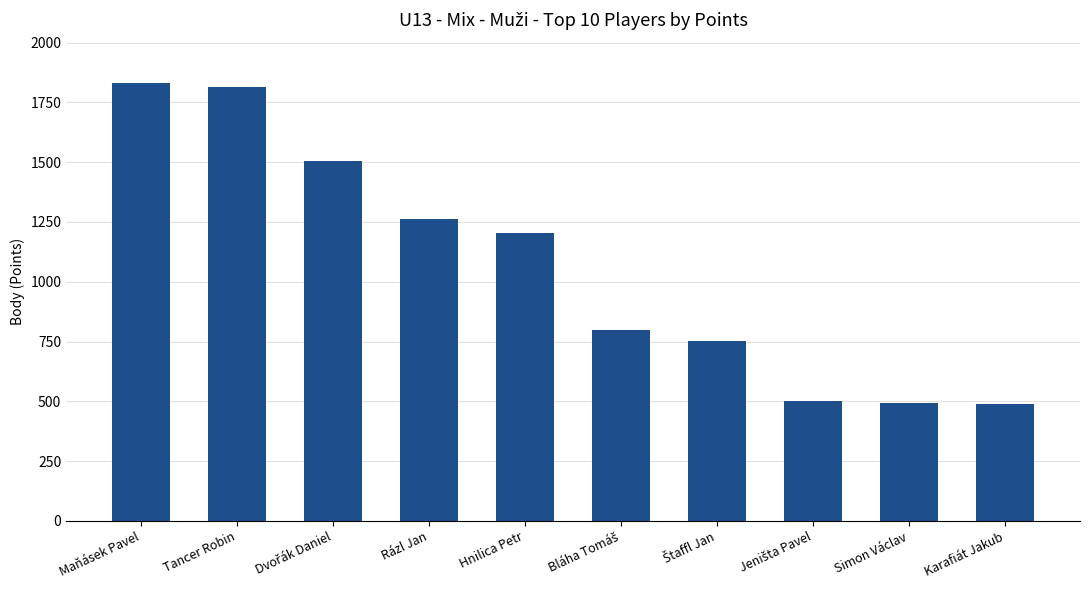

How many distinct data groups are displayed?

1